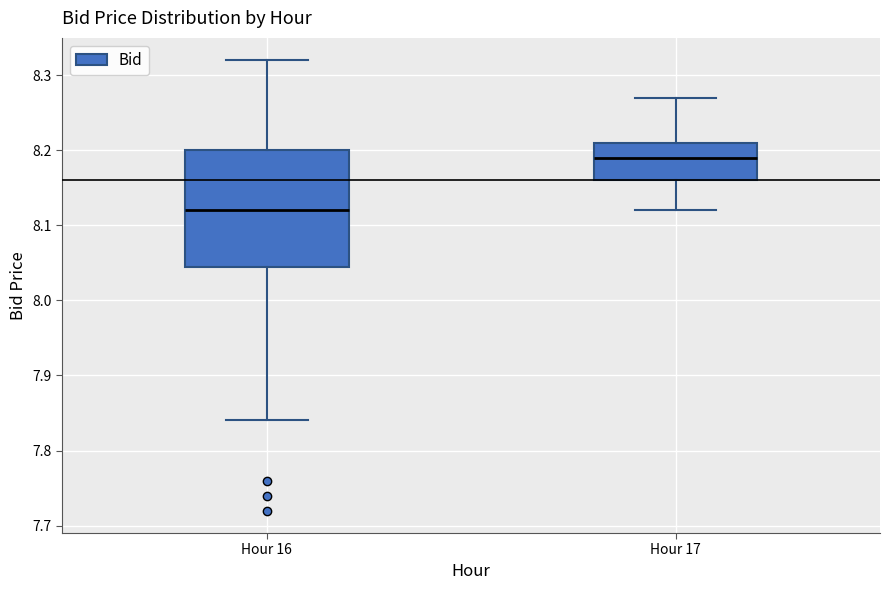

Which box has the lowest median line?

Hour 16